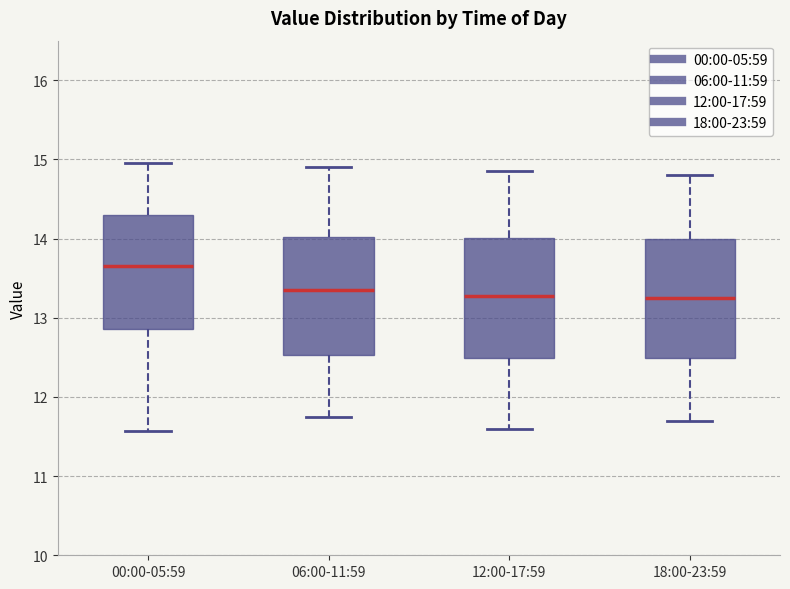

Where is the lower edge of the box for 12:00-17:59 on the y-axis? The values are not printed on the chart, so give them approximately, as read against the axis.

12.5